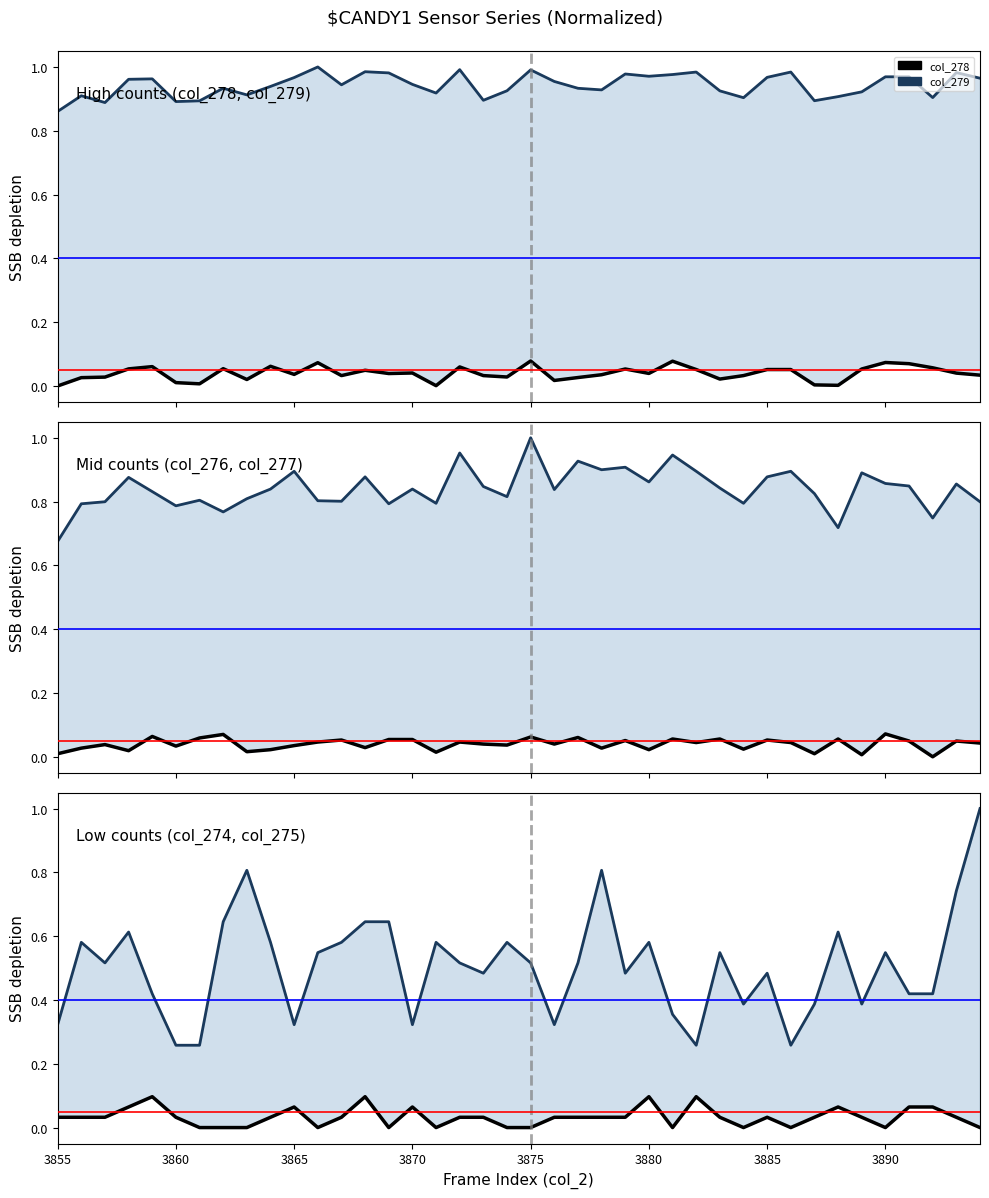

Reading right to left, extract all data points from this chart.

col_278: 0.0	0.0	0.1	0.1	0.1	0.1	0.0	0.0	0.1	0.1	0.0	0.0	0.1	0.1	0.0	0.1	0.0	0.0	0.0	0.1	0.0	0.0	0.1	0.0	0.0	0.0	0.0	0.0	0.1	0.0	0.1	0.0	0.1	0.0	0.0	0.1	0.1	0.0	0.0	0.0
col_279: 1.0	1.0	0.9	1.0	1.0	0.9	0.9	0.9	1.0	1.0	0.9	0.9	1.0	1.0	1.0	1.0	0.9	0.9	1.0	1.0	0.9	0.9	1.0	0.9	0.9	1.0	1.0	0.9	1.0	1.0	0.9	0.9	0.9	0.9	0.9	1.0	1.0	0.9	0.9	0.9
col_276: 0.0	0.0	0.0	0.0	0.1	0.0	0.1	0.0	0.0	0.1	0.0	0.1	0.0	0.1	0.0	0.1	0.0	0.1	0.0	0.1	0.0	0.0	0.0	0.0	0.1	0.1	0.0	0.1	0.0	0.0	0.0	0.0	0.1	0.1	0.0	0.1	0.0	0.0	0.0	0.0
col_277: 0.8	0.9	0.7	0.8	0.9	0.9	0.7	0.8	0.9	0.9	0.8	0.8	0.9	0.9	0.9	0.9	0.9	0.9	0.8	1.0	0.8	0.8	1.0	0.8	0.8	0.8	0.9	0.8	0.8	0.9	0.8	0.8	0.8	0.8	0.8	0.8	0.9	0.8	0.8	0.7
col_274: 0.0	0.0	0.1	0.1	0.0	0.0	0.1	0.0	0.0	0.0	0.0	0.0	0.1	0.0	0.1	0.0	0.0	0.0	0.0	0.0	0.0	0.0	0.0	0.0	0.1	0.0	0.1	0.0	0.0	0.1	0.0	0.0	0.0	0.0	0.0	0.1	0.1	0.0	0.0	0.0
col_275: 1.0	0.7	0.4	0.4	0.5	0.4	0.6	0.4	0.3	0.5	0.4	0.5	0.3	0.4	0.6	0.5	0.8	0.5	0.3	0.5	0.6	0.5	0.5	0.6	0.3	0.6	0.6	0.6	0.5	0.3	0.6	0.8	0.6	0.3	0.3	0.4	0.6	0.5	0.6	0.3